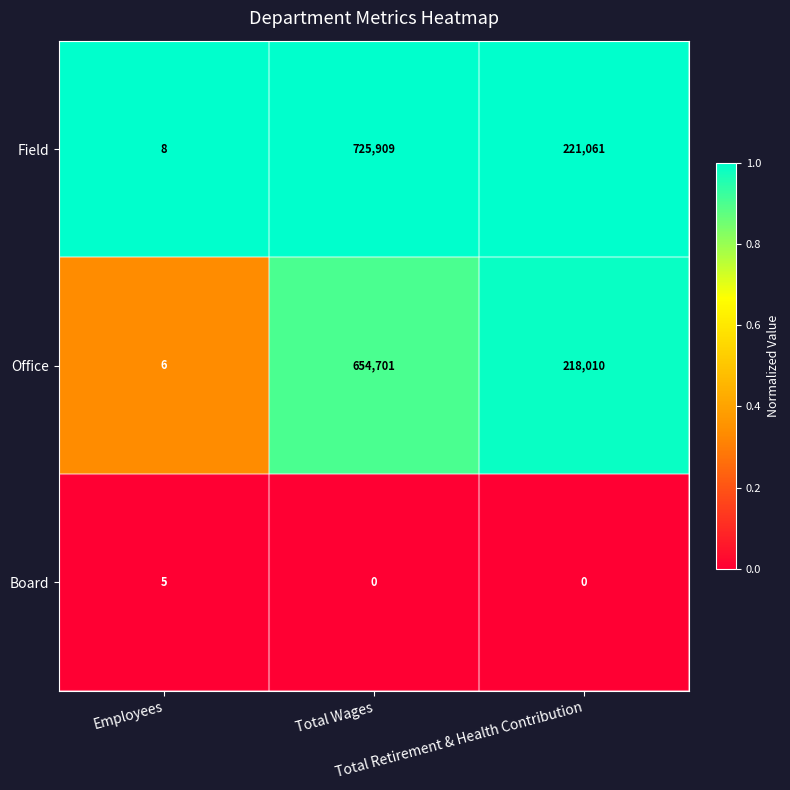

At how many categories does at least one series exceed 0?

3